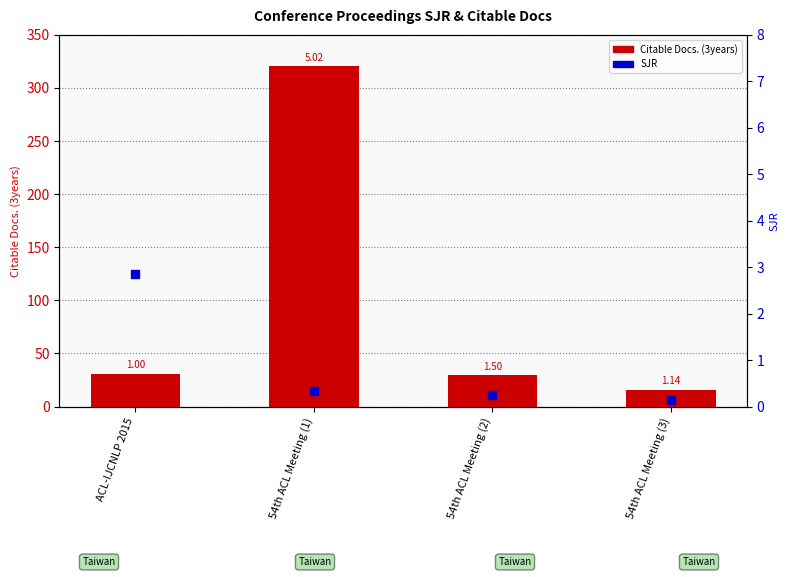

Is the value of Citable Docs. (3years) at 54th ACL Meeting (3) greater than the value of SJR at 54th ACL Meeting (2)?

Yes